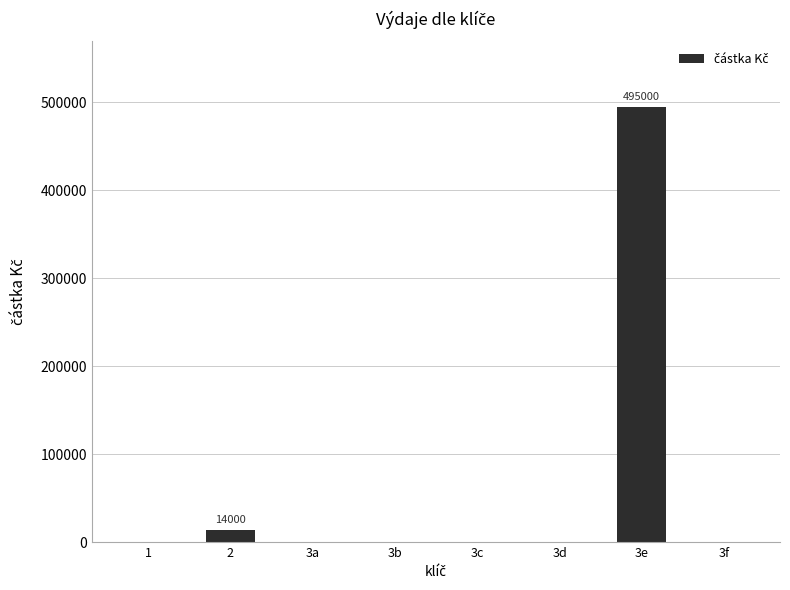

The value at 3d is 0. True or false?

True